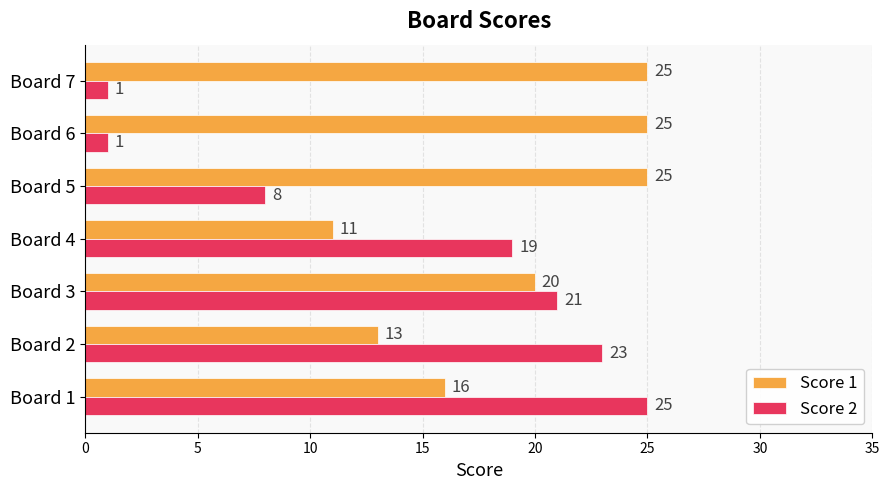

Is the value of Score 1 at Board 5 greater than the value of Score 2 at Board 7?

Yes